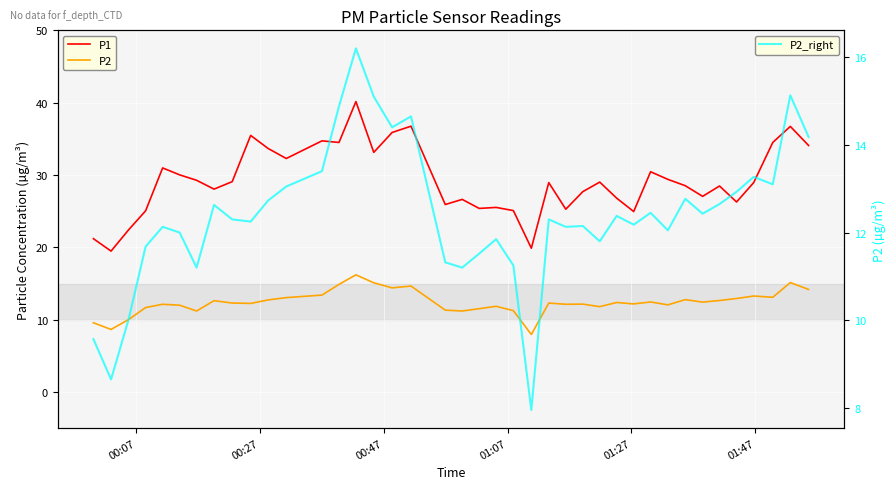

What is the sum of all P2_right values?

495.8